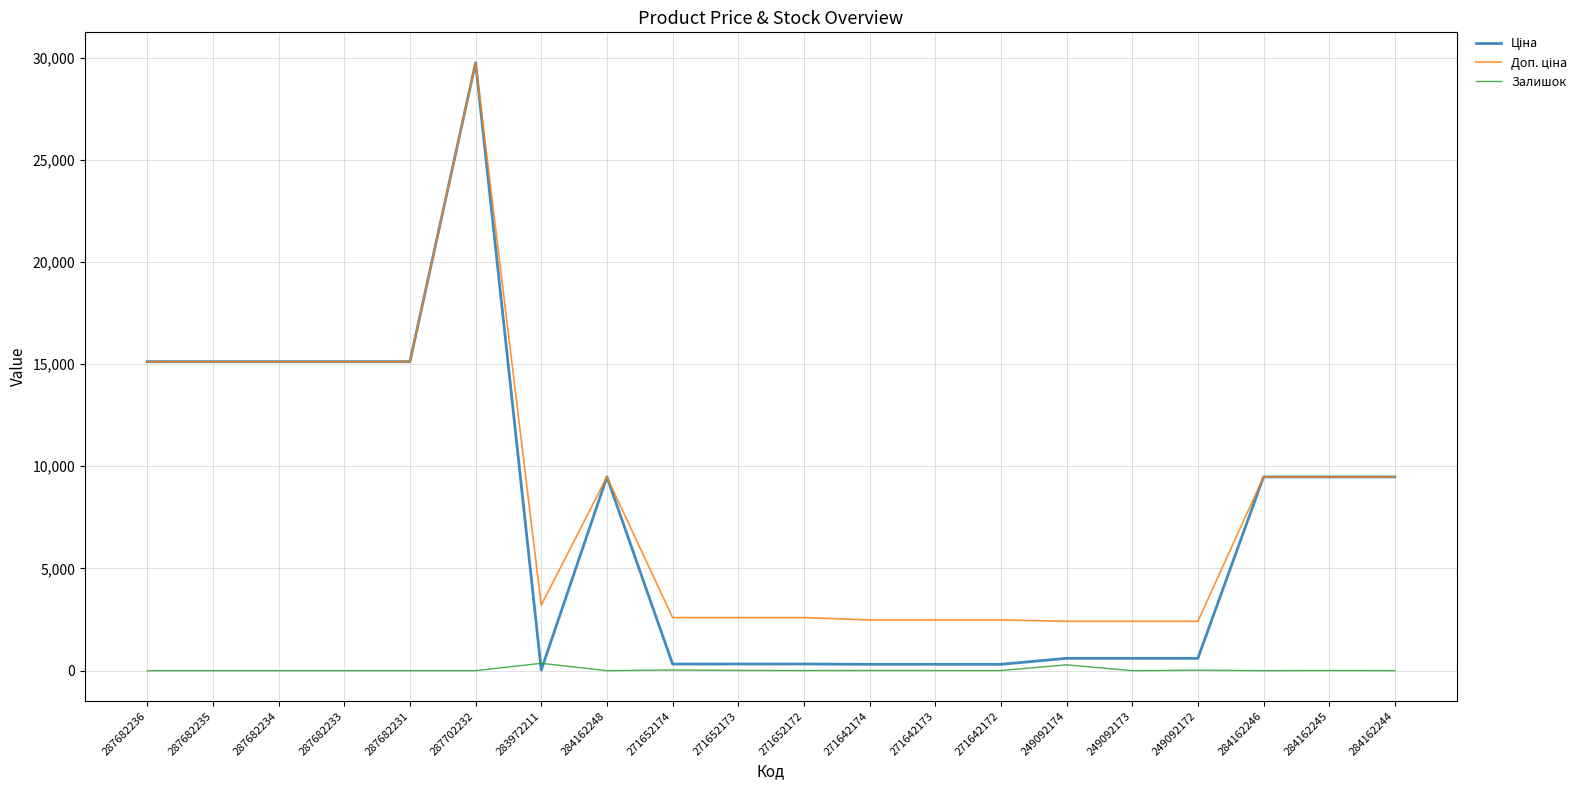

The value of Залишок at 287702232 is 0.0. True or false?

True